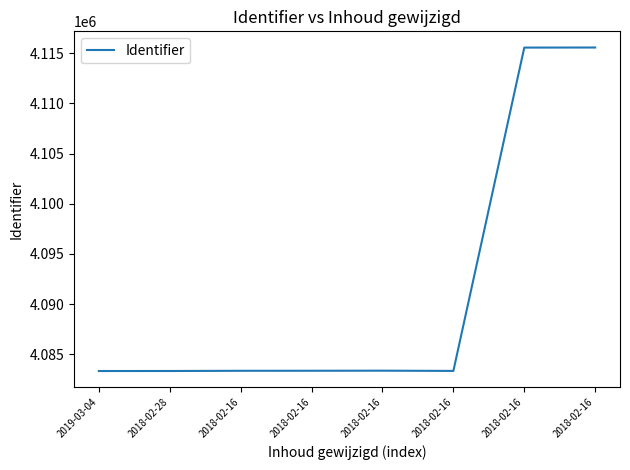

How many categories are shown in the chart?

8